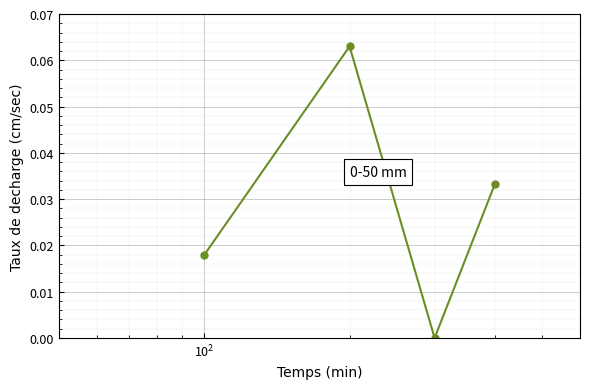

How many points are lower than both their immediate neighbors (excluding endpoints)?

1